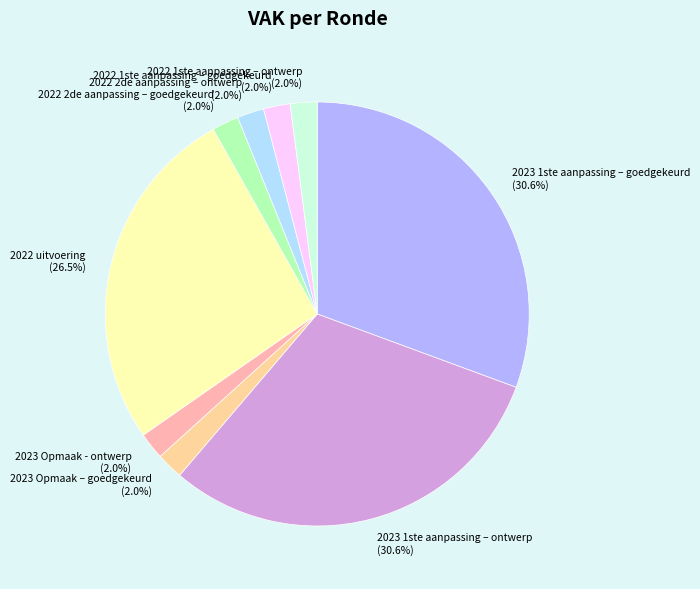

Which has a higher value, 2023 Opmaak - ontwerp or 2022 uitvoering?

2022 uitvoering